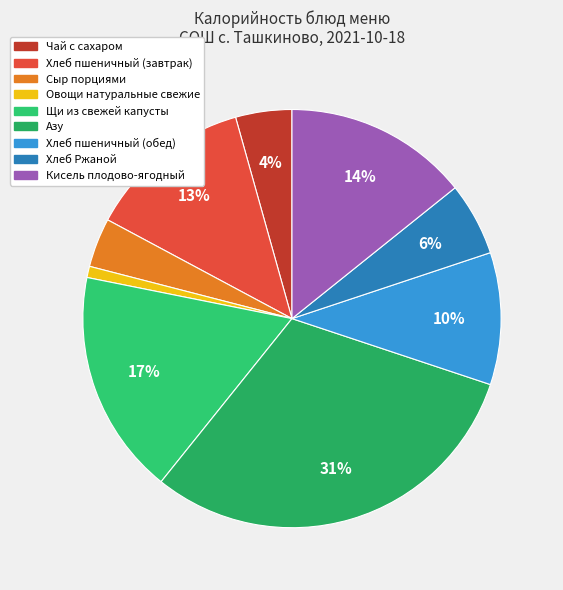

Combined, do Хлеб Ржаной and Щи из свежей капусты account for over 50%?

No